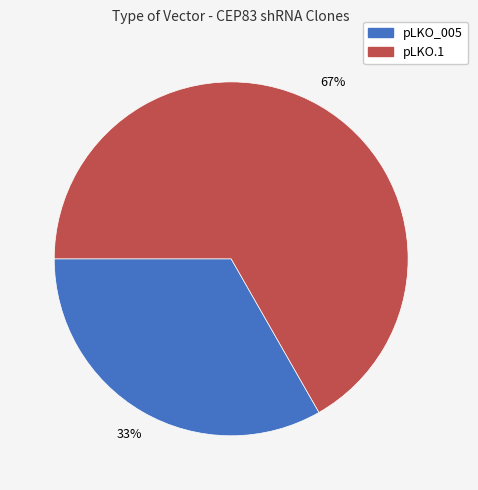

Does any single category account for the majority?

Yes